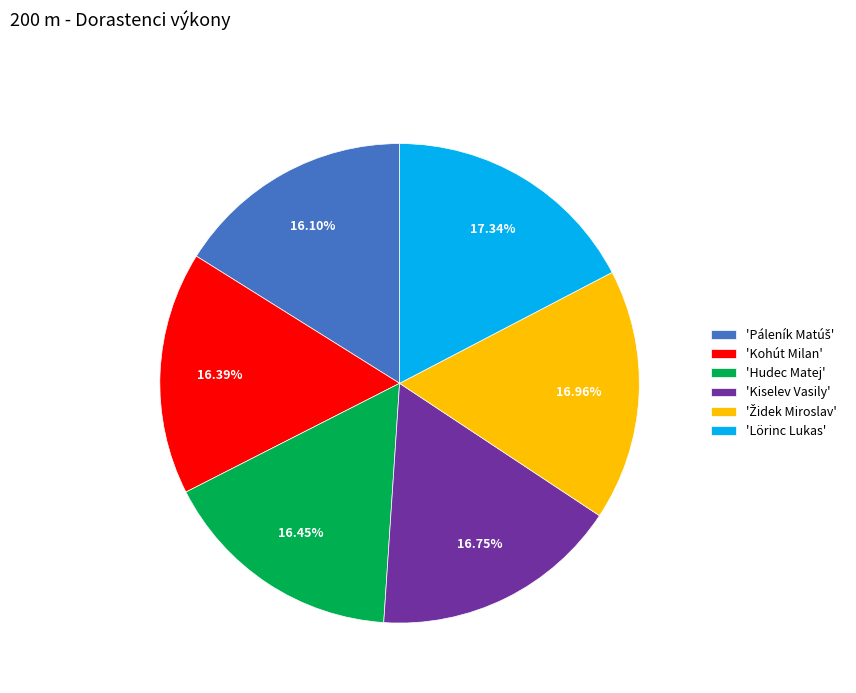

Is there any slice that represents more than half of the pie?

No